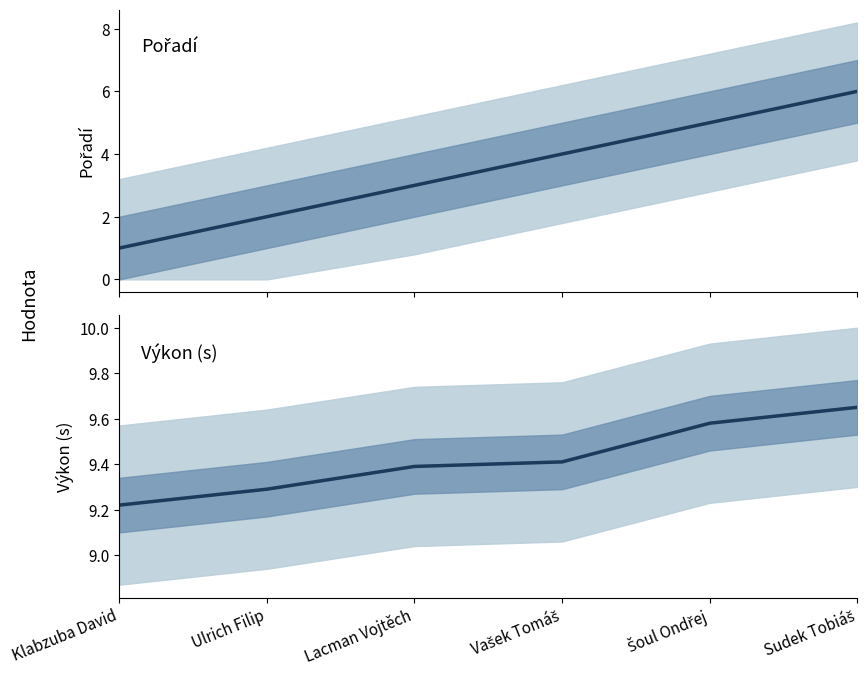

At how many categories does at least one series exceed 5?

6